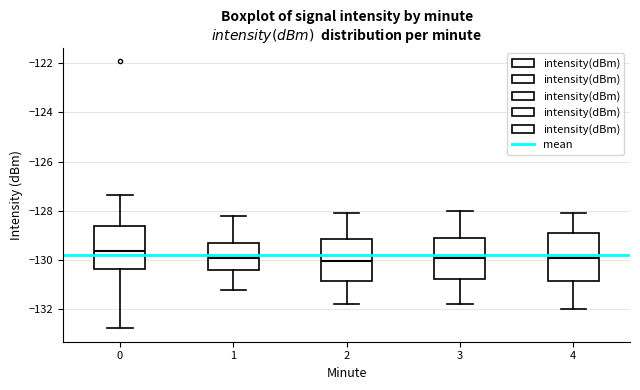

Reading left to right, read every box against the y-axis: the position of its median line, the range the box covers, and the ends of its whiskers. The values are not printed on the chart, so give them approximately, as read against the axis.

0: median -129.6, box -130.4 to -128.6, whiskers -132.8 to -127.4
1: median -130.0, box -130.4 to -129.4, whiskers -131.2 to -128.2
2: median -130.0, box -130.8 to -129.2, whiskers -131.8 to -128.0
3: median -130.0, box -130.8 to -129.2, whiskers -131.8 to -128.0
4: median -130.0, box -130.8 to -129.0, whiskers -132.0 to -128.0